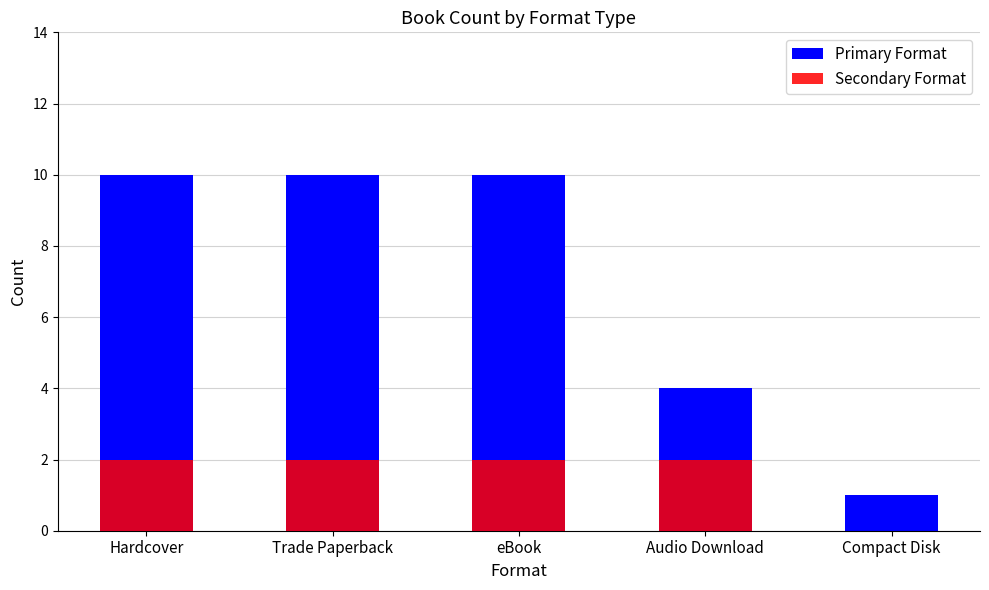

Reading left to right, transcribe all the data shown in this chart.

Primary Format: 10	10	10	4	1
Secondary Format: 2	2	2	2	0